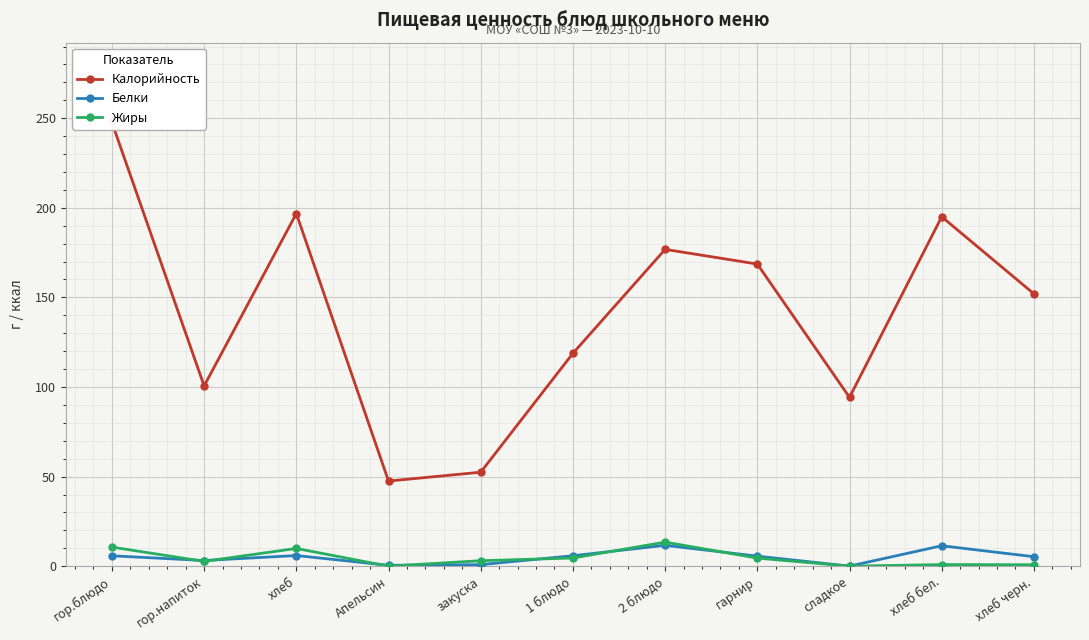

Where is the first local minimum for Белки?

гор.напиток